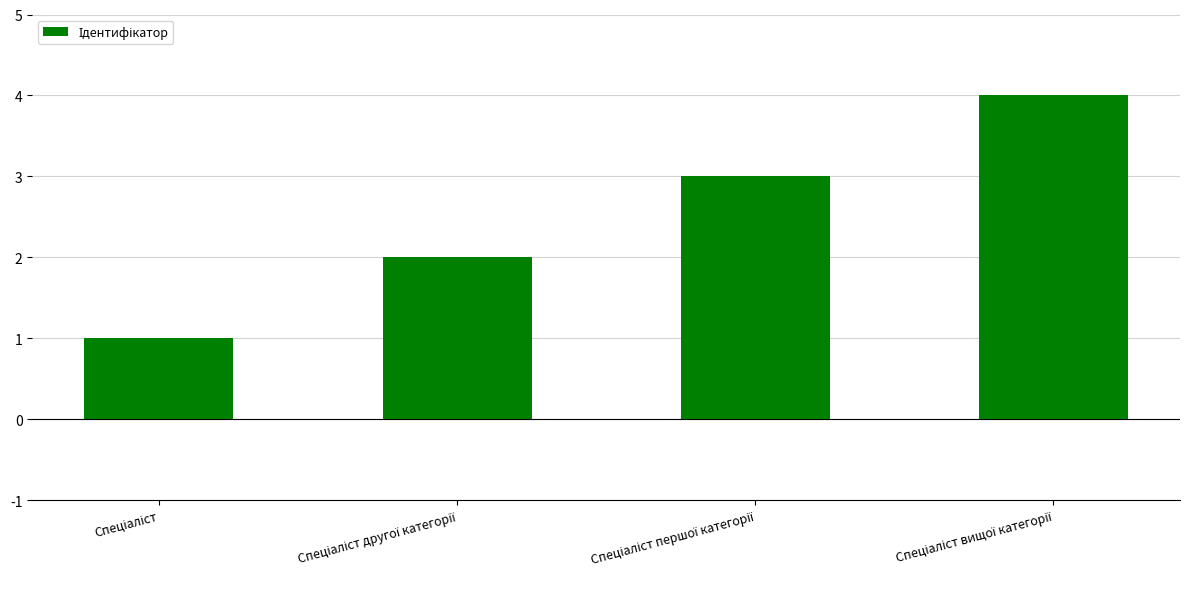

What is the smallest value displayed?

1